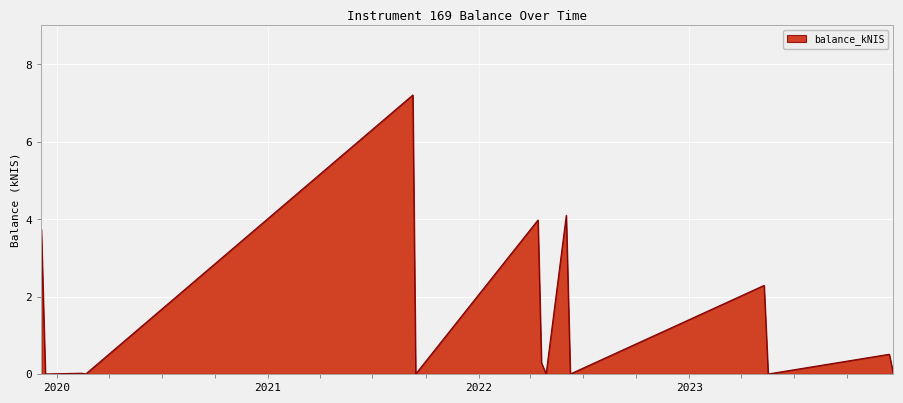

How many lines are shown in the chart?

1